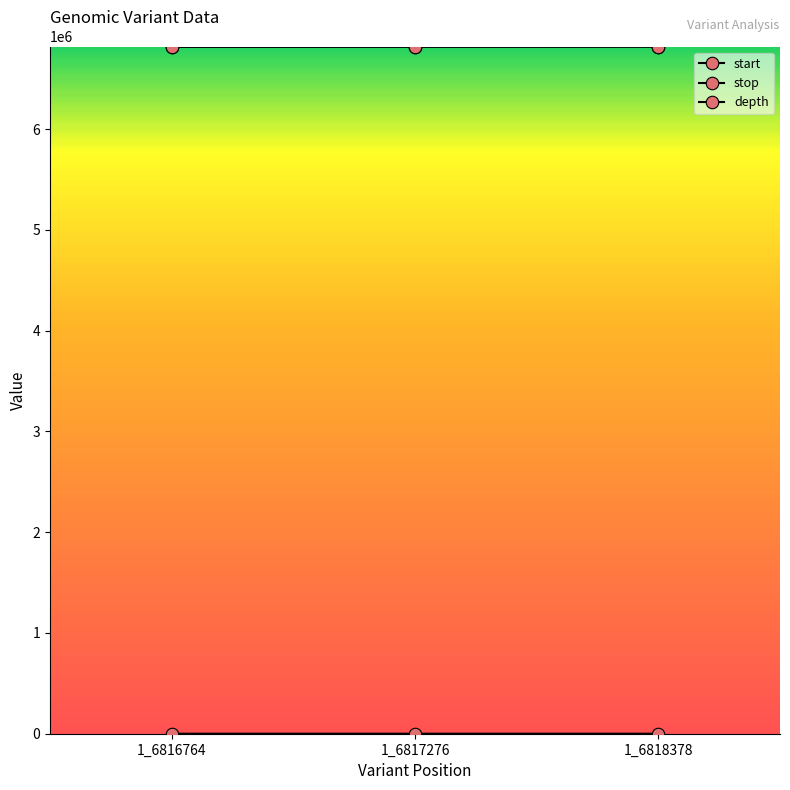

What is the approximate value of start at 1_6818378?

6818378